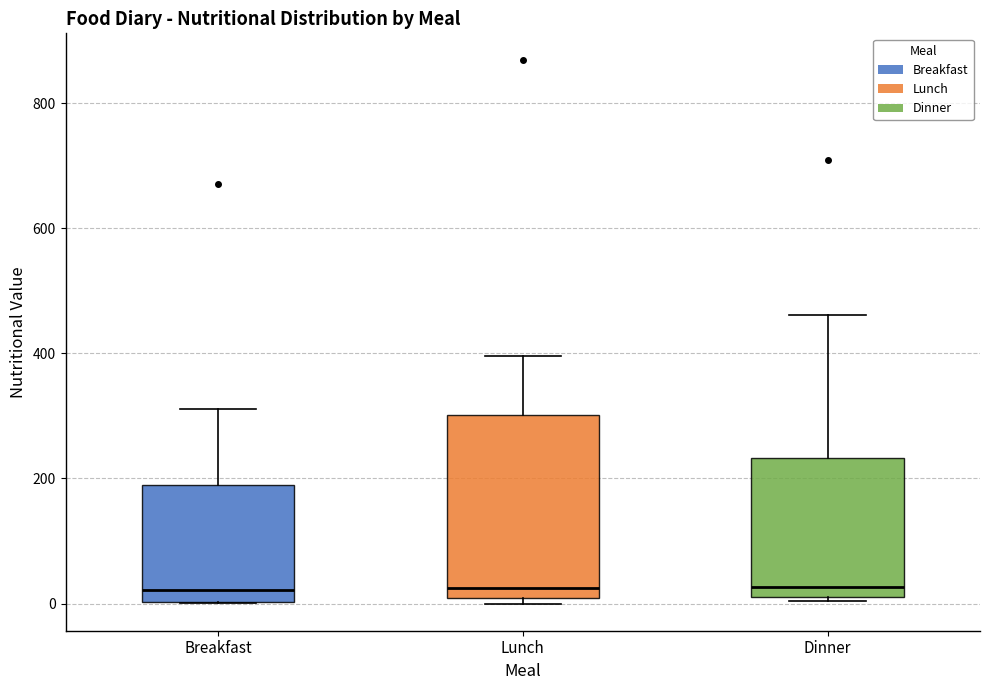

Where is the lower edge of the box for Lunch on the y-axis? The values are not printed on the chart, so give them approximately, as read against the axis.

0